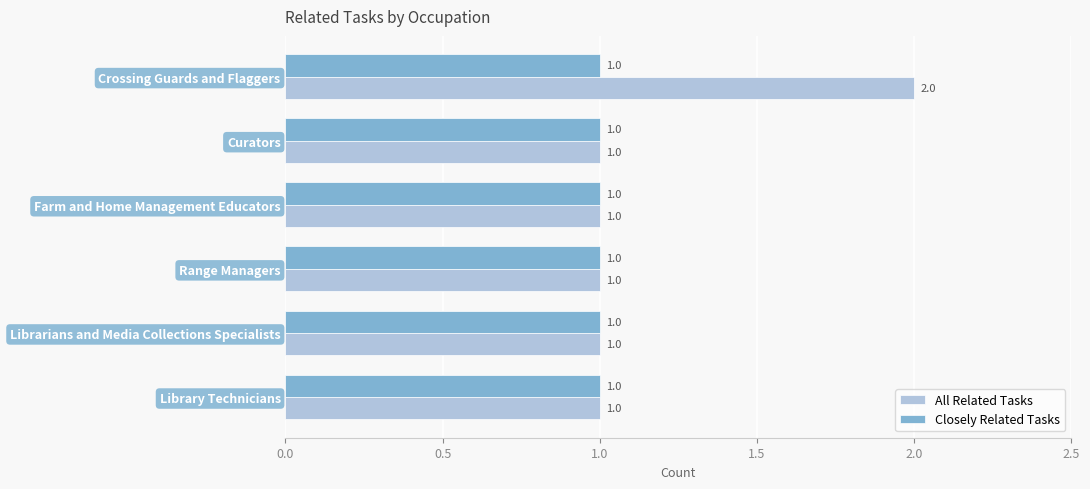

Which series changed the most between Crossing Guards and Flaggers and Librarians and Media Collections Specialists?

All Related Tasks